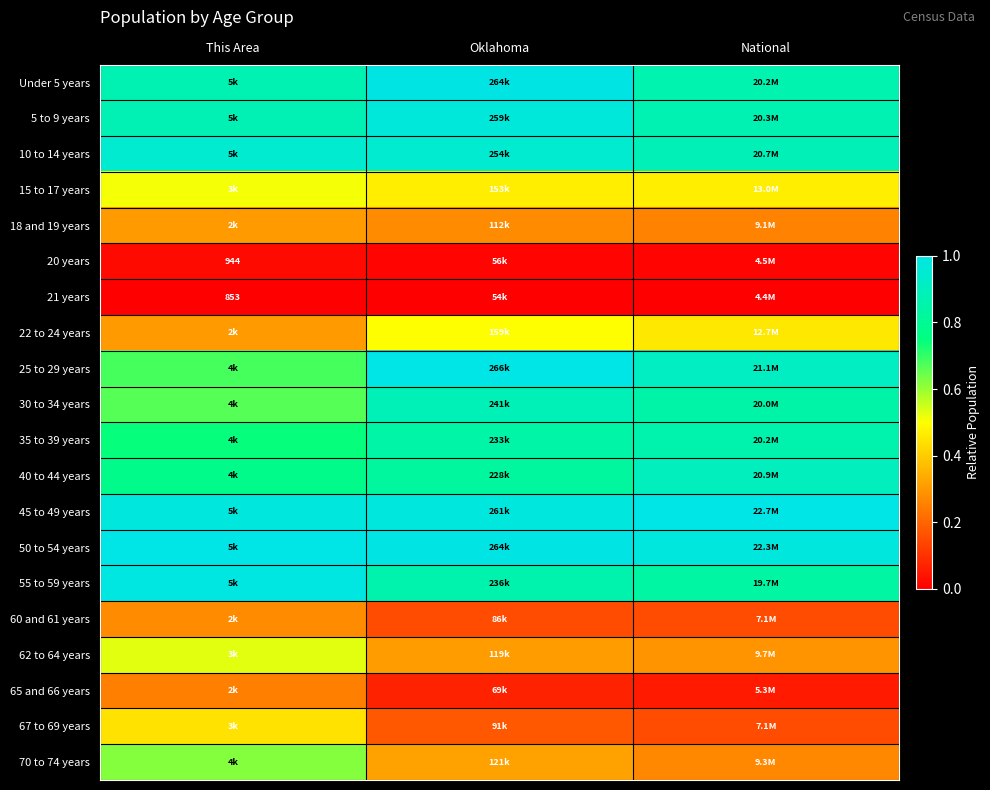

What is the approximate value of 10 to 14 years at This Area?

0.9